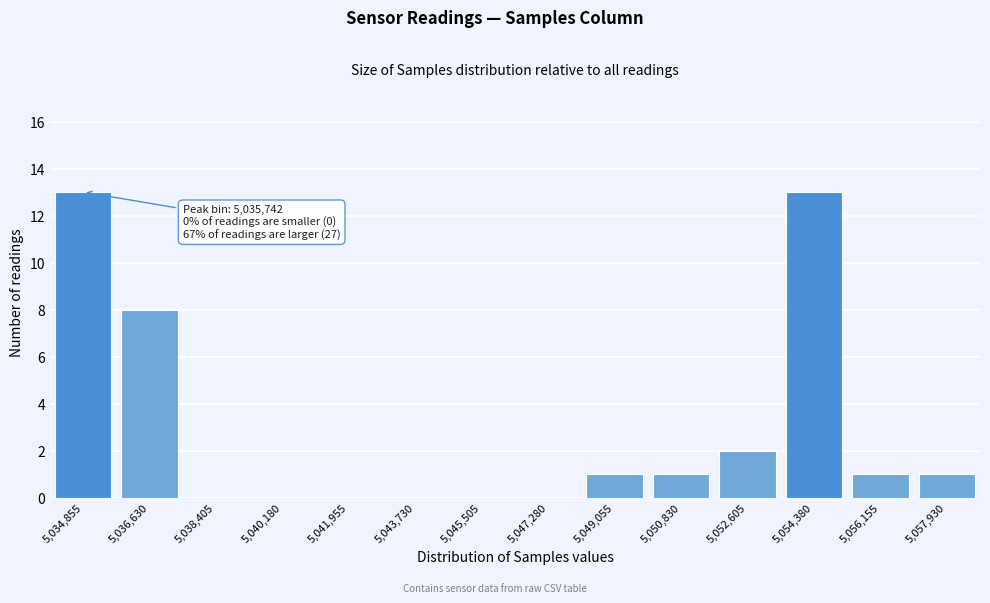

Reading right to left, what are all the values shown in this chart?

5,057,930=1	5,056,155=1	5,054,380=13	5,052,605=2	5,050,830=1	5,049,055=1	5,047,280=0	5,045,505=0	5,043,730=0	5,041,955=0	5,040,180=0	5,038,405=0	5,036,630=8	5,034,855=13